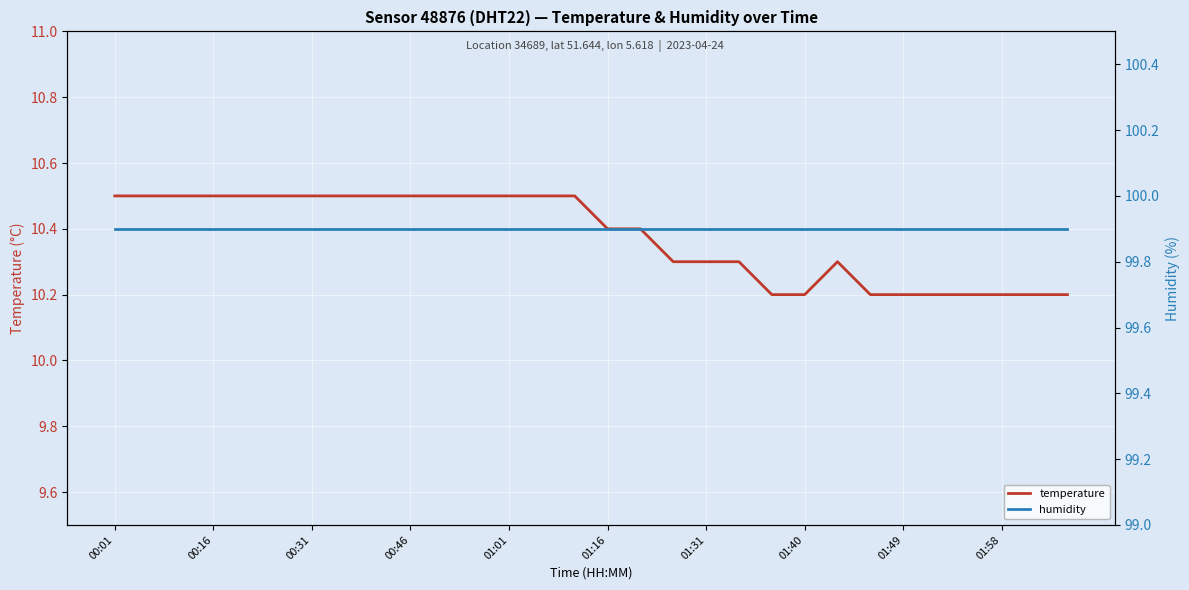

How many distinct data groups are displayed?

2